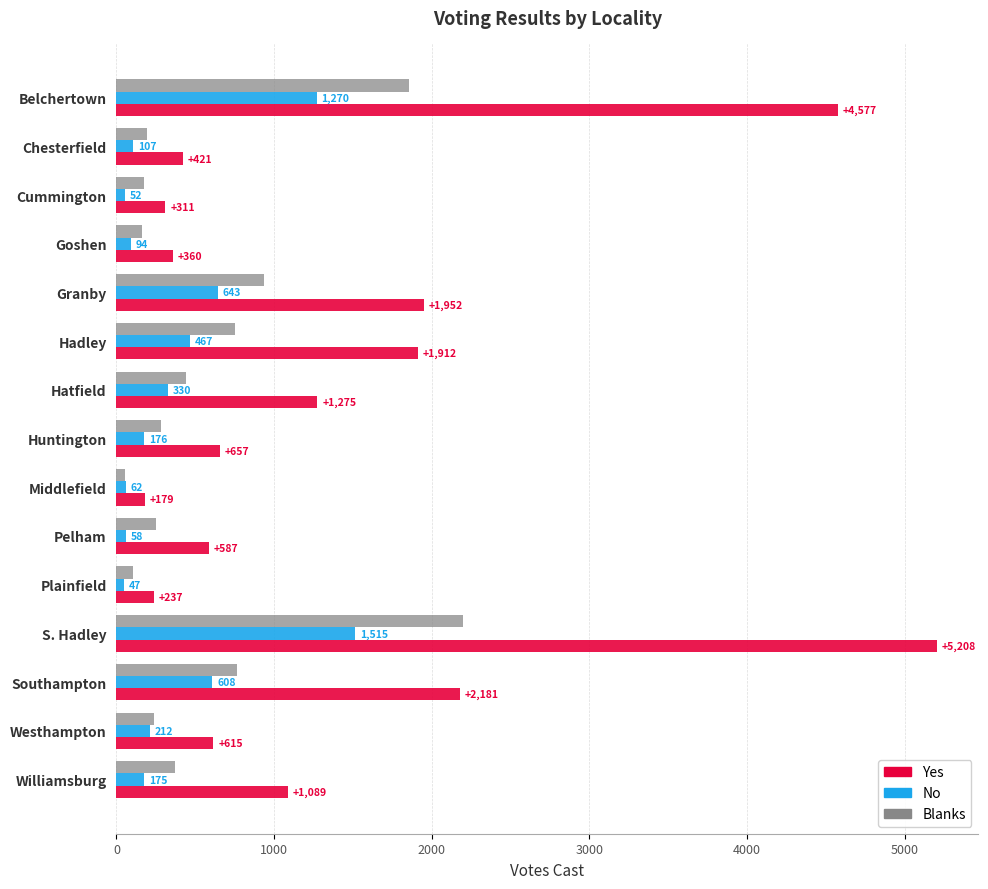

What is the difference between the maximum and minimum values in the No series?

1468